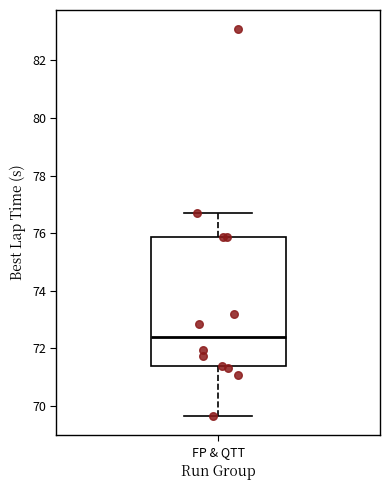

Read this box plot against the y-axis: the position of the median line, the range covered by the box, and the ends of both whiskers. The values are not printed on the chart, so give them approximately, as read against the axis.

median 72.4, box 71.4 to 75.8, whiskers 69.6 to 76.6